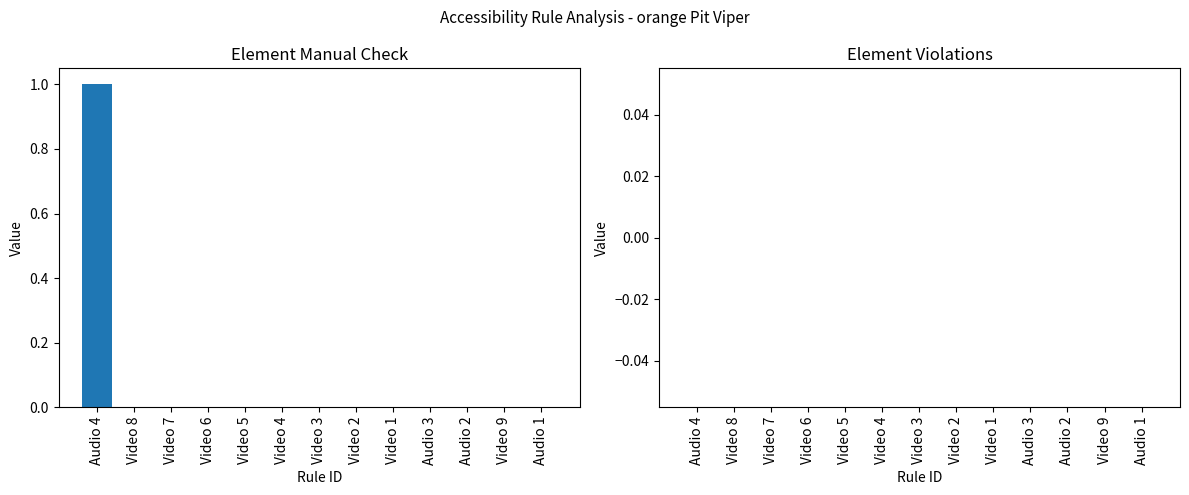

Which category has the highest value across all series?

Audio 4